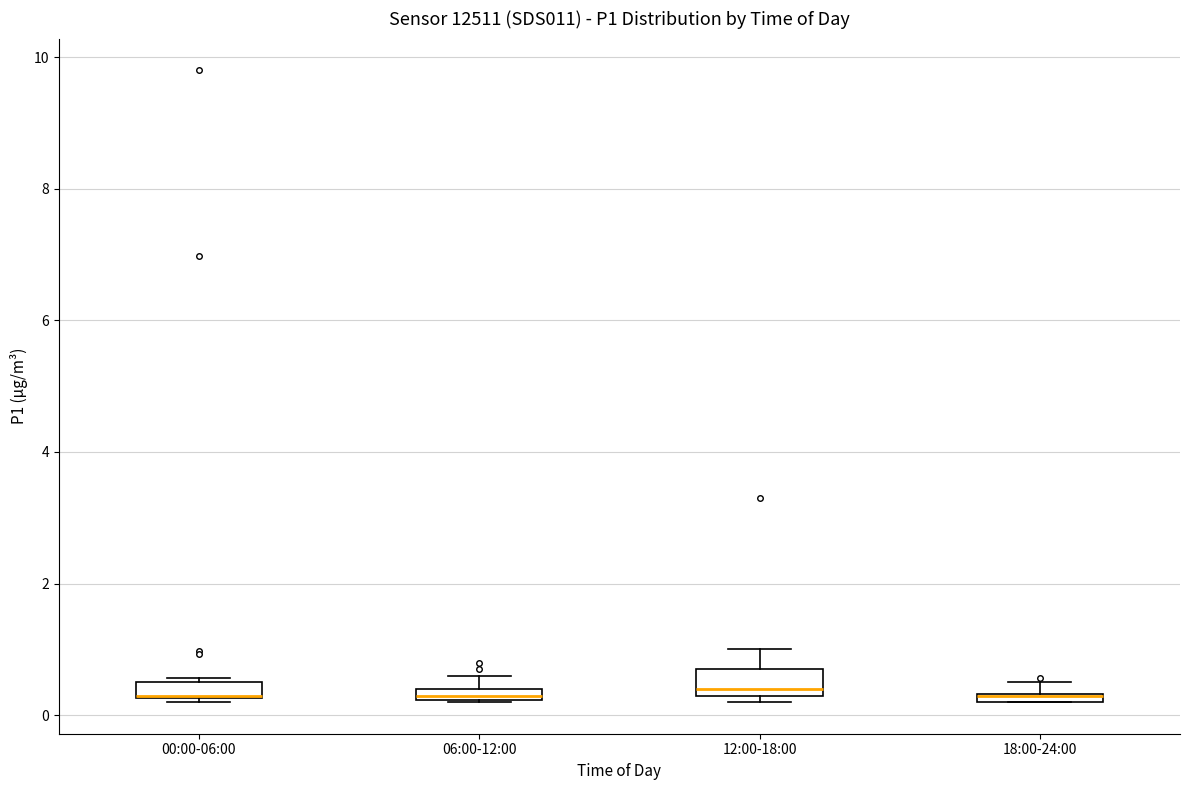

Where is the lower edge of the box for 18:00-24:00 on the y-axis? The values are not printed on the chart, so give them approximately, as read against the axis.

0.2